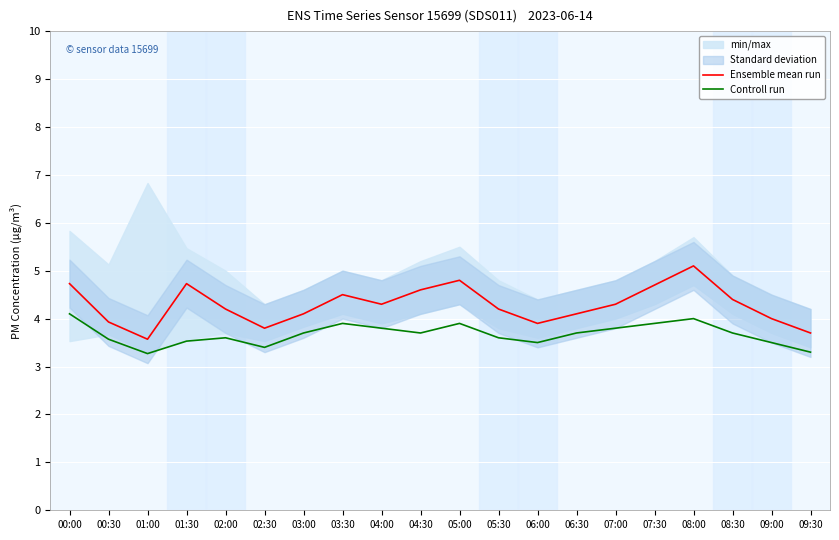

Reading right to left, transcribe all the data shown in this chart.

Ensemble mean run: 09:30=3.7	09:00=4.0	08:30=4.4	08:00=5.1	07:30=4.7	07:00=4.3	06:30=4.1	06:00=3.9	05:30=4.2	05:00=4.8	04:30=4.6	04:00=4.3	03:30=4.5	03:00=4.1	02:30=3.8	02:00=4.2	01:30=4.7	01:00=3.6	00:30=3.9	00:00=4.7
Controll run: 09:30=3.3	09:00=3.5	08:30=3.7	08:00=4.0	07:30=3.9	07:00=3.8	06:30=3.7	06:00=3.5	05:30=3.6	05:00=3.9	04:30=3.7	04:00=3.8	03:30=3.9	03:00=3.7	02:30=3.4	02:00=3.6	01:30=3.5	01:00=3.3	00:30=3.6	00:00=4.1